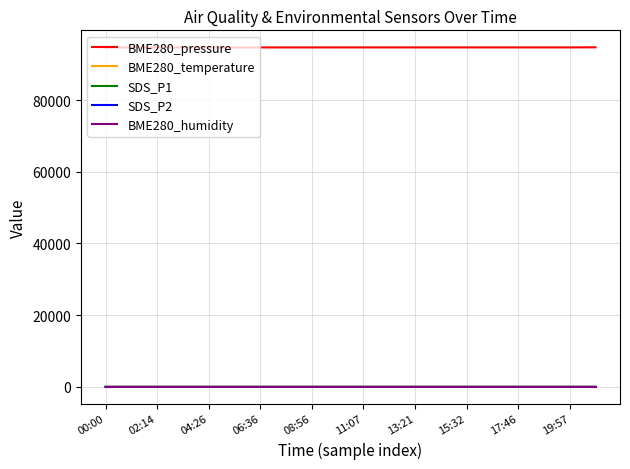

True or false: BME280_humidity and BME280_pressure cross at least once.

False